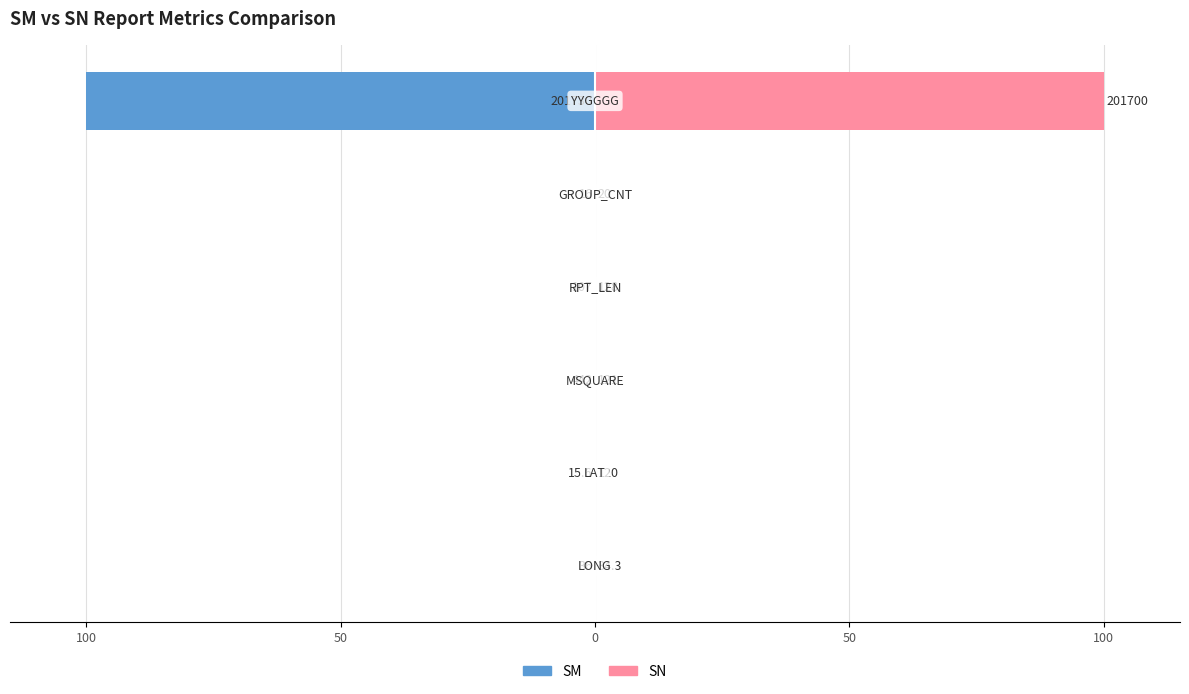

Is it true that SM equals -0.1 at 0?

True